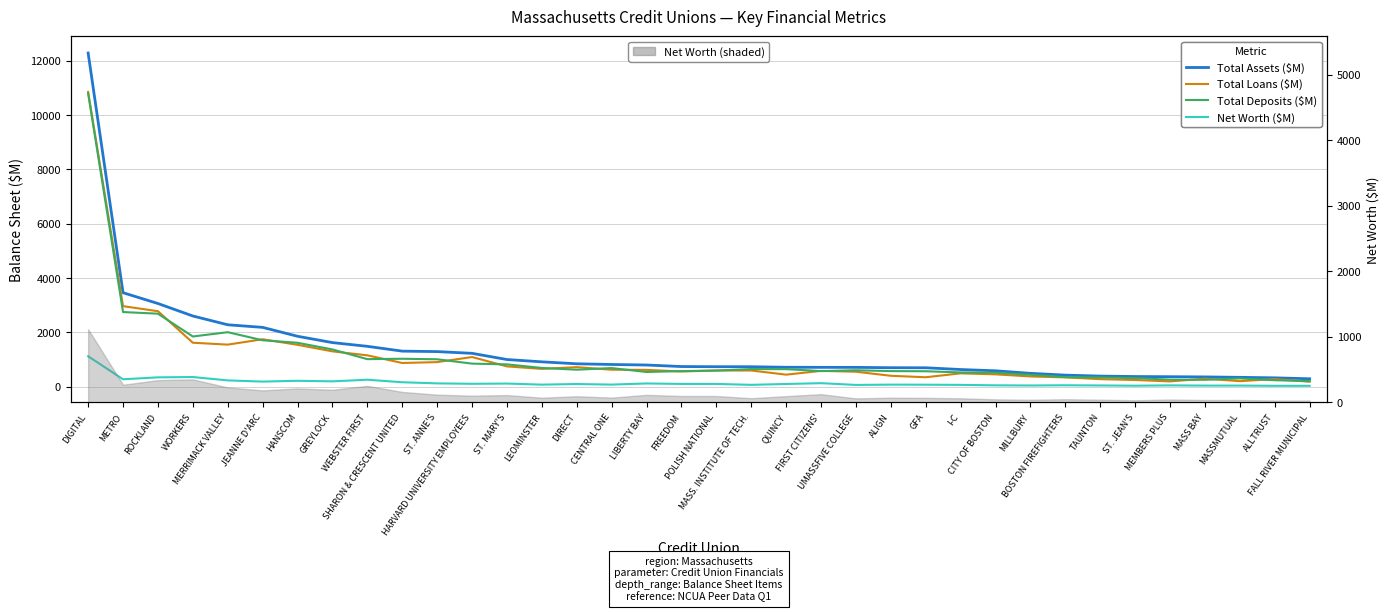

In Net Worth ($M), how many points are lower than both neighbors (excluding endpoints)?

11